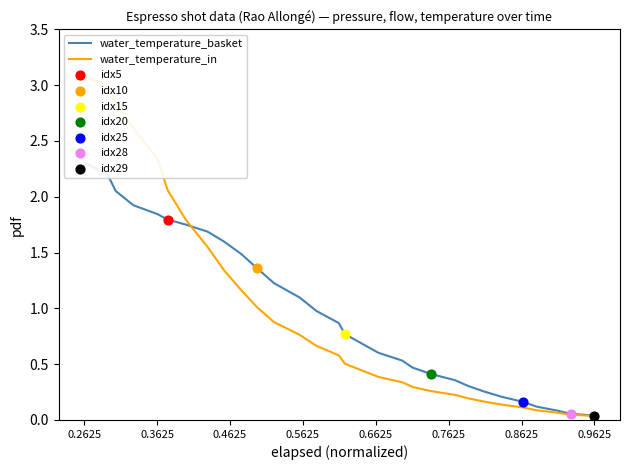

Which series has the largest total across all categories?

water_temperature_basket